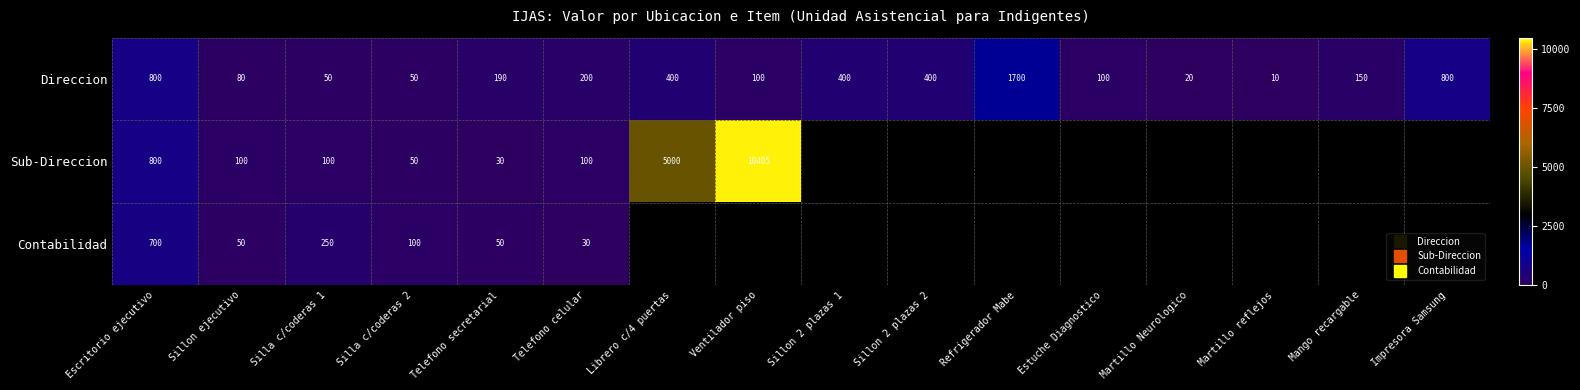

Which label corresponds to the smallest value in the chart?

Martillo reflejos